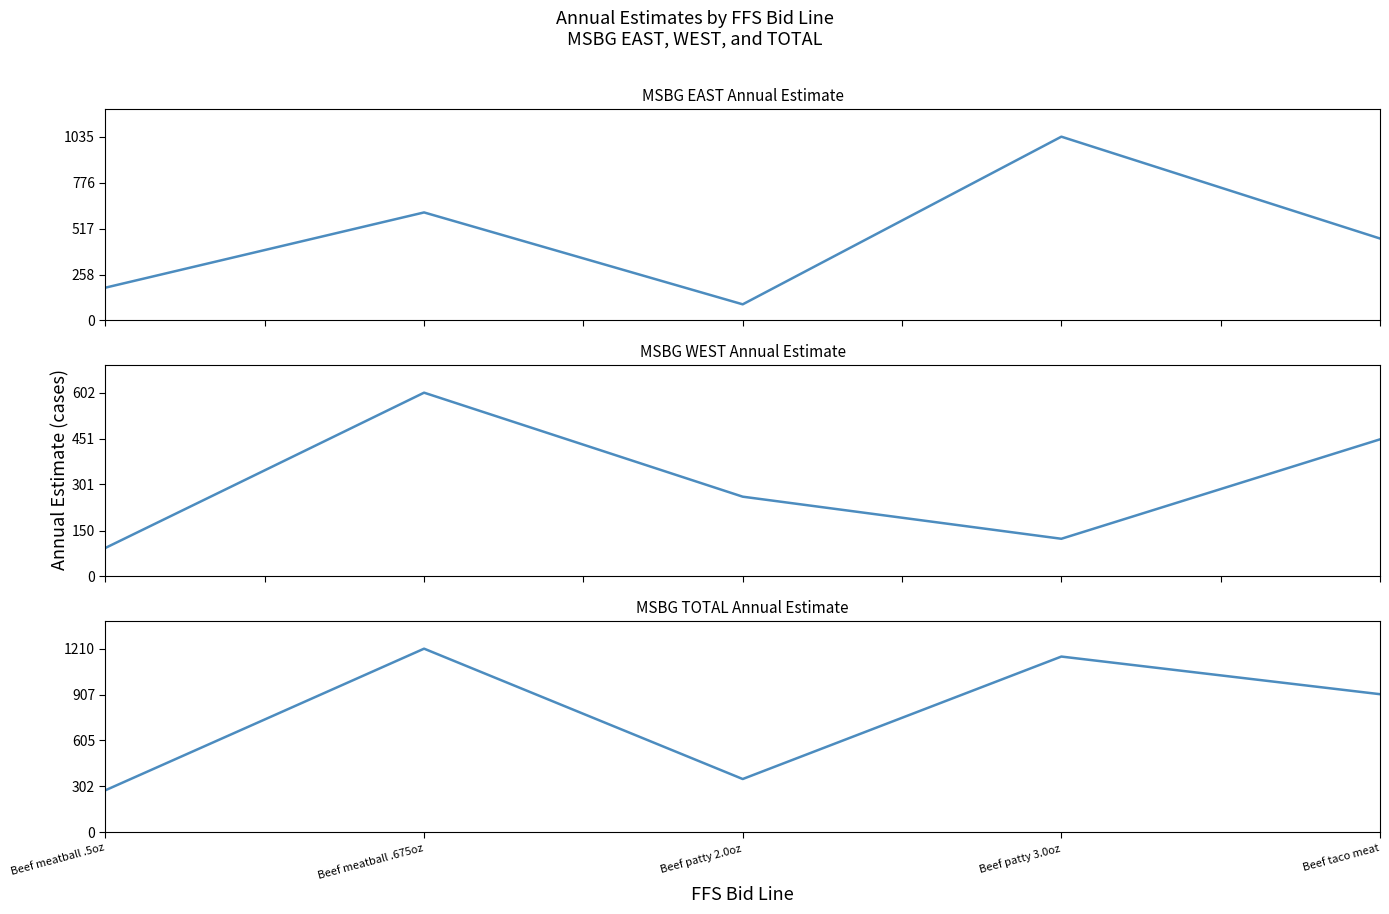

What is the sum of all MSBG EAST Annual Estimate values?

2378